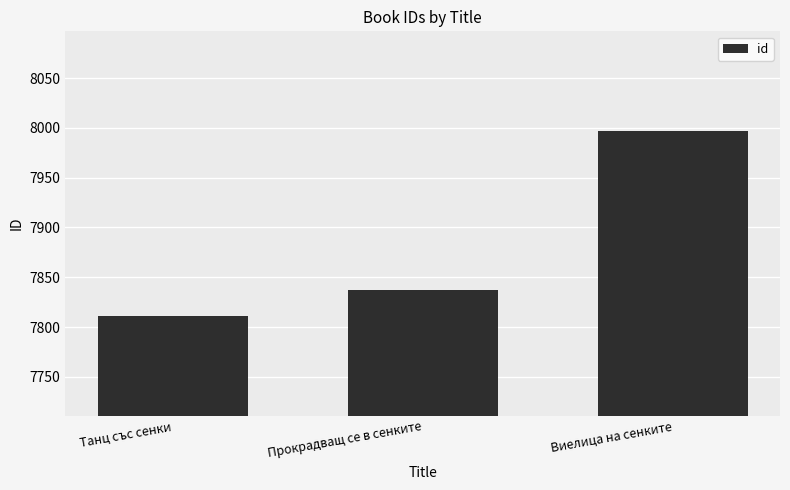

Which has a higher value, Прокрадващ се в сенките or Виелица на сенките?

Виелица на сенките